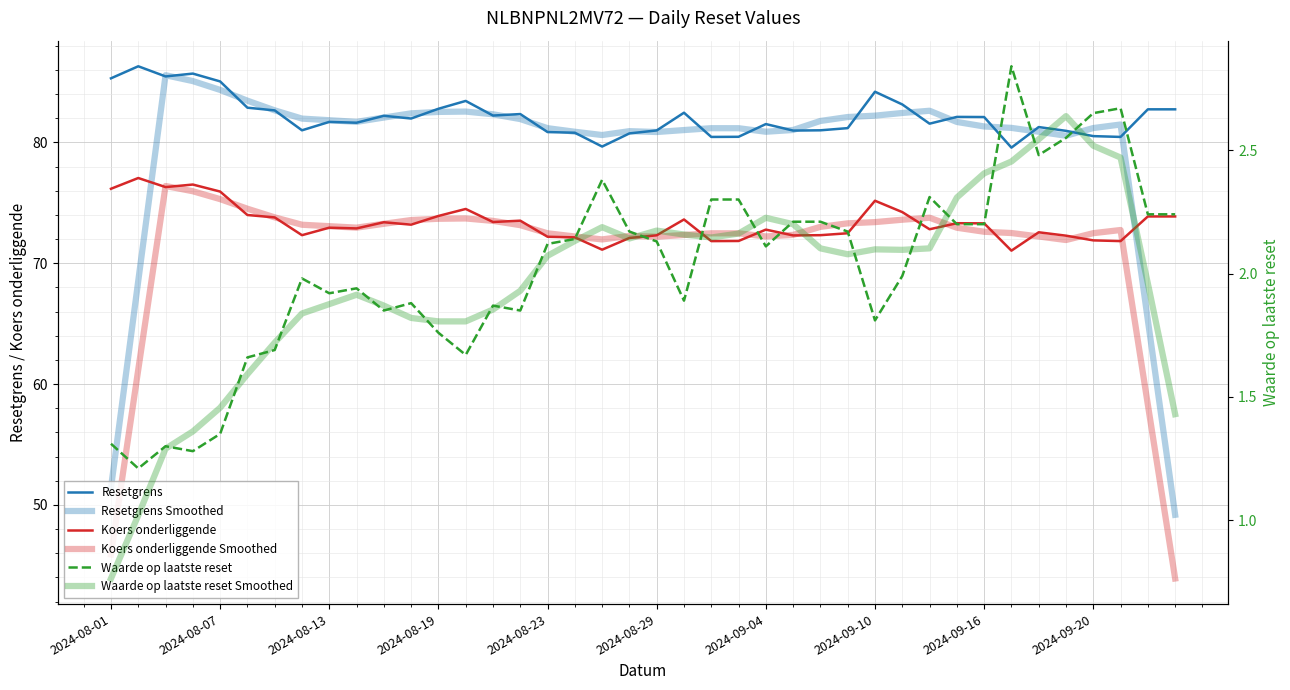

True or false: Koers onderliggende Smoothed and Waarde op laatste reset intersect in this chart.

False